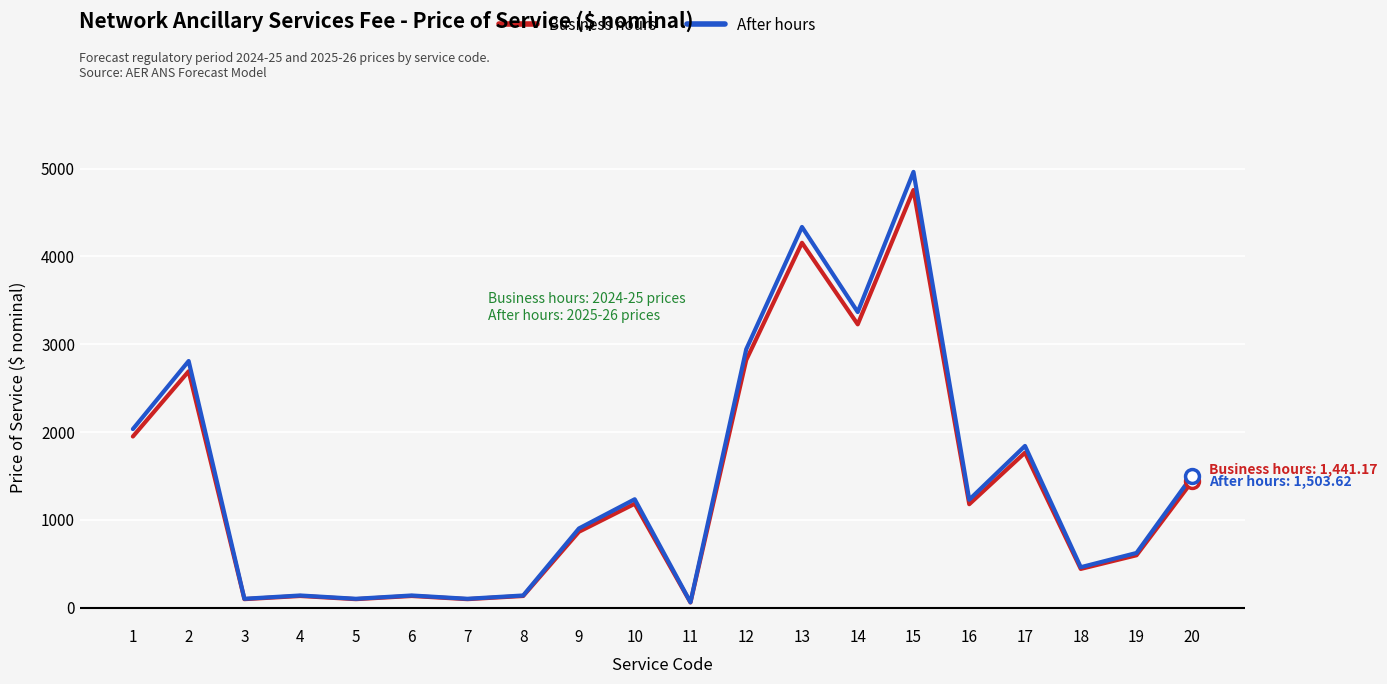

Which series has the largest range (max minus min)?

After hours